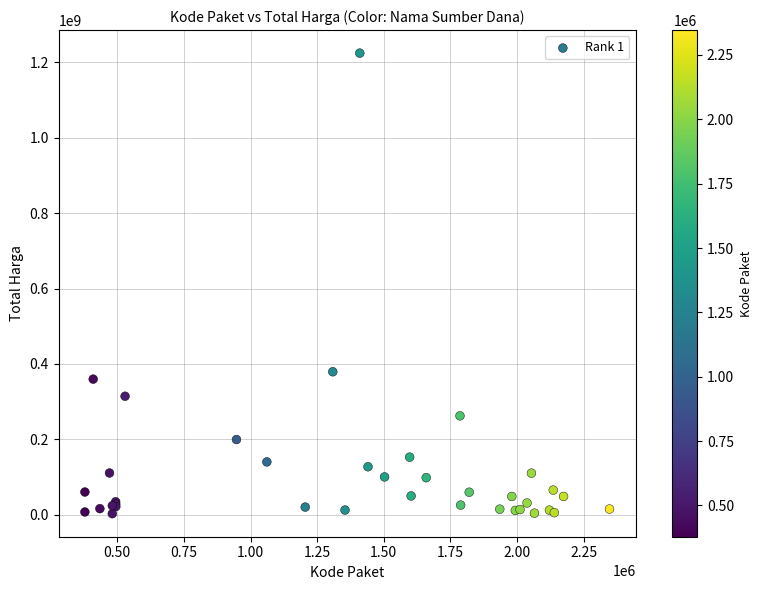

What Y value in the scatter plot is closest to 613538875?

379075000